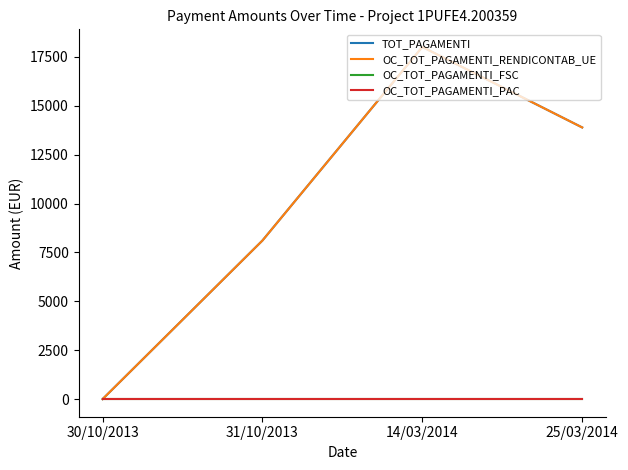

At how many categories does at least one series exceed 2968?

3